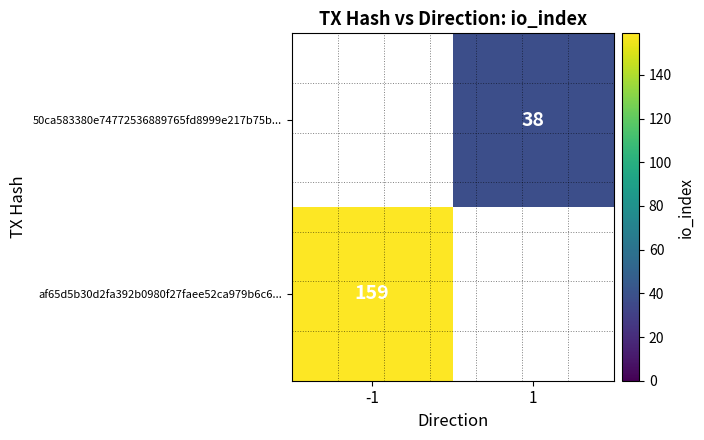

The value of af65d5b30d2fa392b0980f27faee52ca979b6c6... at -1 is 242. True or false?

False